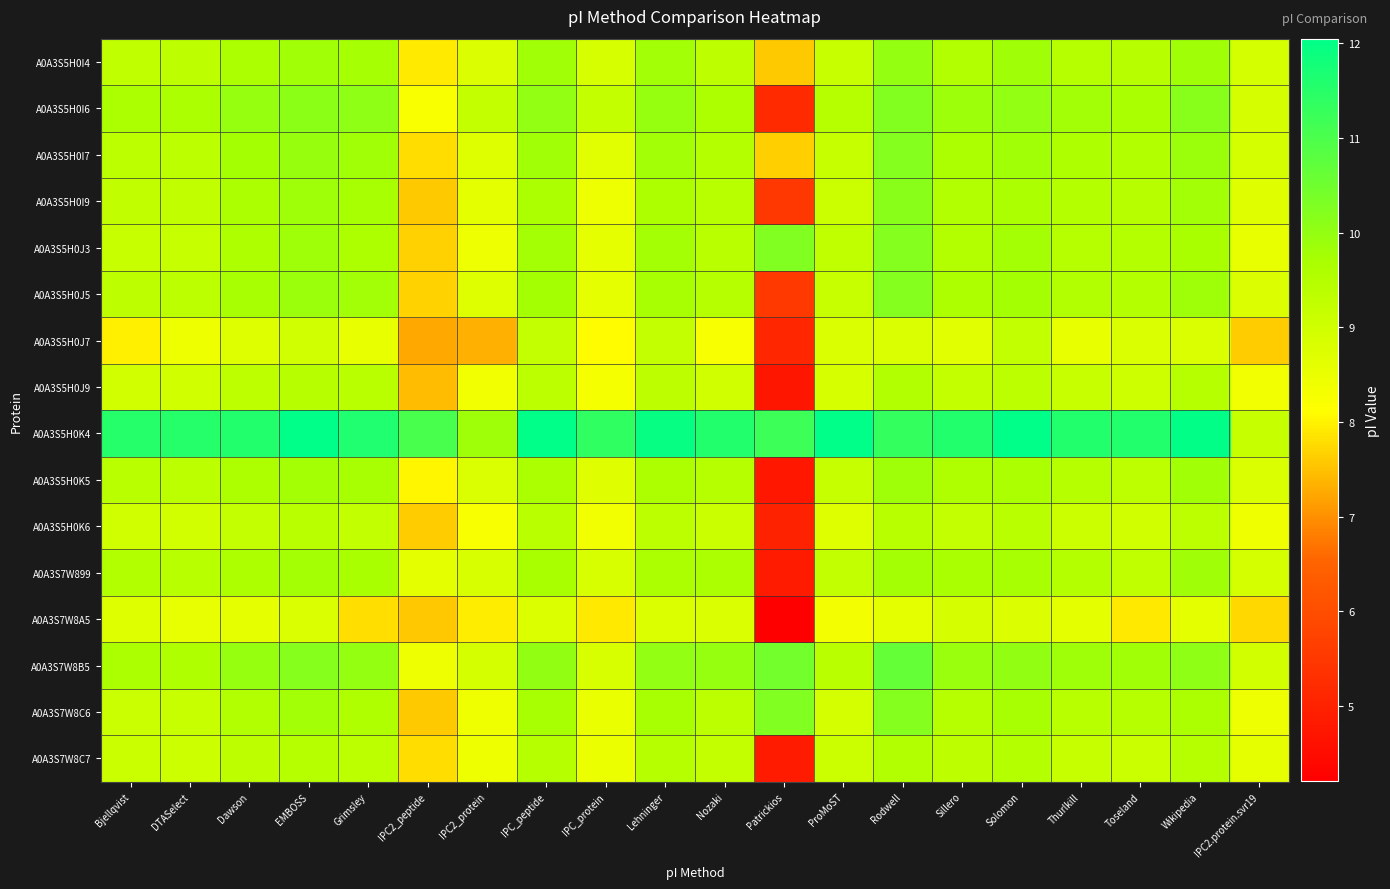

Reading left to right, transcribe all the data shown in this chart.

A0A3S5H0I4: Bjellqvist=9.3	DTASelect=9.3	Dawson=9.7	EMBOSS=9.8	Grimsley=9.7	IPC2_peptide=7.9	IPC2_protein=8.8	IPC_peptide=9.8	IPC_protein=8.9	Lehninger=9.8	Nozaki=9.3	Patrickios=7.6	ProMoST=9.1	Rodwell=10.0	Sillero=9.6	Solomon=9.8	Thurlkill=9.5	Toseland=9.4	Wikipedia=9.8	IPC2.protein.svr19=8.9
A0A3S5H0I6: Bjellqvist=9.6	DTASelect=9.7	Dawson=10.0	EMBOSS=10.1	Grimsley=10.1	IPC2_peptide=8.2	IPC2_protein=9.2	IPC_peptide=10.0	IPC_protein=9.2	Lehninger=10.0	Nozaki=9.6	Patrickios=5.2	ProMoST=9.5	Rodwell=10.2	Sillero=9.9	Solomon=10.0	Thurlkill=9.8	Toseland=9.7	Wikipedia=10.2	IPC2.protein.svr19=8.9
A0A3S5H0I7: Bjellqvist=9.4	DTASelect=9.4	Dawson=9.8	EMBOSS=9.9	Grimsley=9.8	IPC2_peptide=7.8	IPC2_protein=8.7	IPC_peptide=9.8	IPC_protein=8.7	Lehninger=9.8	Nozaki=9.5	Patrickios=7.6	ProMoST=9.2	Rodwell=10.2	Sillero=9.7	Solomon=9.8	Thurlkill=9.6	Toseland=9.5	Wikipedia=9.9	IPC2.protein.svr19=8.9
A0A3S5H0I9: Bjellqvist=9.3	DTASelect=9.3	Dawson=9.6	EMBOSS=9.9	Grimsley=9.7	IPC2_peptide=7.6	IPC2_protein=8.6	IPC_peptide=9.7	IPC_protein=8.4	Lehninger=9.6	Nozaki=9.4	Patrickios=5.5	ProMoST=9.1	Rodwell=10.1	Sillero=9.6	Solomon=9.7	Thurlkill=9.5	Toseland=9.4	Wikipedia=9.8	IPC2.protein.svr19=8.7
A0A3S5H0J3: Bjellqvist=9.2	DTASelect=9.2	Dawson=9.6	EMBOSS=9.8	Grimsley=9.6	IPC2_peptide=7.7	IPC2_protein=8.4	IPC_peptide=9.8	IPC_protein=8.6	Lehninger=9.8	Nozaki=9.4	Patrickios=10.2	ProMoST=9.3	Rodwell=10.2	Sillero=9.5	Solomon=9.8	Thurlkill=9.5	Toseland=9.5	Wikipedia=9.7	IPC2.protein.svr19=8.5
A0A3S5H0J5: Bjellqvist=9.3	DTASelect=9.3	Dawson=9.7	EMBOSS=9.9	Grimsley=9.8	IPC2_peptide=7.7	IPC2_protein=8.7	IPC_peptide=9.8	IPC_protein=8.6	Lehninger=9.7	Nozaki=9.5	Patrickios=5.5	ProMoST=9.1	Rodwell=10.2	Sillero=9.6	Solomon=9.8	Thurlkill=9.6	Toseland=9.5	Wikipedia=9.9	IPC2.protein.svr19=8.8
A0A3S5H0J7: Bjellqvist=8.0	DTASelect=8.4	Dawson=8.7	EMBOSS=9.0	Grimsley=8.6	IPC2_peptide=7.2	IPC2_protein=7.3	IPC_peptide=9.2	IPC_protein=8.1	Lehninger=9.2	Nozaki=8.3	Patrickios=5.1	ProMoST=8.8	Rodwell=8.8	Sillero=8.7	Solomon=9.2	Thurlkill=8.6	Toseland=8.8	Wikipedia=8.8	IPC2.protein.svr19=7.6
A0A3S5H0J9: Bjellqvist=9.0	DTASelect=9.0	Dawson=9.3	EMBOSS=9.4	Grimsley=9.4	IPC2_peptide=7.4	IPC2_protein=8.4	IPC_peptide=9.4	IPC_protein=8.3	Lehninger=9.3	Nozaki=9.0	Patrickios=4.7	ProMoST=8.9	Rodwell=9.6	Sillero=9.2	Solomon=9.4	Thurlkill=9.1	Toseland=9.0	Wikipedia=9.5	IPC2.protein.svr19=8.4
A0A3S5H0K4: Bjellqvist=11.5	DTASelect=11.5	Dawson=11.6	EMBOSS=12.0	Grimsley=11.6	IPC2_peptide=11.0	IPC2_protein=9.9	IPC_peptide=12.0	IPC_protein=11.4	Lehninger=11.9	Nozaki=11.6	Patrickios=11.2	ProMoST=12.0	Rodwell=11.3	Sillero=11.6	Solomon=12.0	Thurlkill=11.6	Toseland=11.6	Wikipedia=12.0	IPC2.protein.svr19=9.2
A0A3S5H0K5: Bjellqvist=9.4	DTASelect=9.3	Dawson=9.6	EMBOSS=9.8	Grimsley=9.7	IPC2_peptide=8.0	IPC2_protein=8.8	IPC_peptide=9.7	IPC_protein=8.7	Lehninger=9.6	Nozaki=9.5	Patrickios=4.7	ProMoST=9.2	Rodwell=9.9	Sillero=9.6	Solomon=9.7	Thurlkill=9.5	Toseland=9.3	Wikipedia=9.8	IPC2.protein.svr19=8.8
A0A3S5H0K6: Bjellqvist=9.0	DTASelect=8.9	Dawson=9.2	EMBOSS=9.4	Grimsley=9.2	IPC2_peptide=7.6	IPC2_protein=8.3	IPC_peptide=9.4	IPC_protein=8.3	Lehninger=9.4	Nozaki=9.1	Patrickios=5.0	ProMoST=8.7	Rodwell=9.4	Sillero=9.2	Solomon=9.4	Thurlkill=9.1	Toseland=9.0	Wikipedia=9.4	IPC2.protein.svr19=8.4
A0A3S7W899: Bjellqvist=9.5	DTASelect=9.4	Dawson=9.6	EMBOSS=9.8	Grimsley=9.7	IPC2_peptide=8.6	IPC2_protein=8.8	IPC_peptide=9.7	IPC_protein=8.9	Lehninger=9.7	Nozaki=9.7	Patrickios=4.9	ProMoST=9.2	Rodwell=9.8	Sillero=9.7	Solomon=9.7	Thurlkill=9.5	Toseland=9.3	Wikipedia=9.8	IPC2.protein.svr19=8.9
A0A3S7W8A5: Bjellqvist=8.7	DTASelect=8.6	Dawson=8.6	EMBOSS=8.8	Grimsley=7.8	IPC2_peptide=7.6	IPC2_protein=8.0	IPC_peptide=8.8	IPC_protein=7.9	Lehninger=8.8	Nozaki=8.8	Patrickios=4.2	ProMoST=8.3	Rodwell=8.6	Sillero=8.9	Solomon=8.8	Thurlkill=8.6	Toseland=7.9	Wikipedia=8.6	IPC2.protein.svr19=7.7
A0A3S7W8B5: Bjellqvist=9.6	DTASelect=9.6	Dawson=10.0	EMBOSS=10.2	Grimsley=10.0	IPC2_peptide=8.4	IPC2_protein=8.9	IPC_peptide=10.0	IPC_protein=8.8	Lehninger=10.0	Nozaki=10.0	Patrickios=10.5	ProMoST=9.4	Rodwell=10.6	Sillero=9.9	Solomon=10.0	Thurlkill=9.9	Toseland=9.8	Wikipedia=10.1	IPC2.protein.svr19=8.9
A0A3S7W8C6: Bjellqvist=9.1	DTASelect=9.1	Dawson=9.6	EMBOSS=9.8	Grimsley=9.6	IPC2_peptide=7.6	IPC2_protein=8.4	IPC_peptide=9.7	IPC_protein=8.5	Lehninger=9.7	Nozaki=9.4	Patrickios=10.2	ProMoST=8.9	Rodwell=10.2	Sillero=9.5	Solomon=9.7	Thurlkill=9.4	Toseland=9.5	Wikipedia=9.6	IPC2.protein.svr19=8.4
A0A3S7W8C7: Bjellqvist=9.1	DTASelect=9.0	Dawson=9.3	EMBOSS=9.5	Grimsley=9.4	IPC2_peptide=7.8	IPC2_protein=8.4	IPC_peptide=9.5	IPC_protein=8.5	Lehninger=9.5	Nozaki=9.2	Patrickios=4.9	ProMoST=9.1	Rodwell=9.6	Sillero=9.3	Solomon=9.5	Thurlkill=9.2	Toseland=9.1	Wikipedia=9.5	IPC2.protein.svr19=8.6